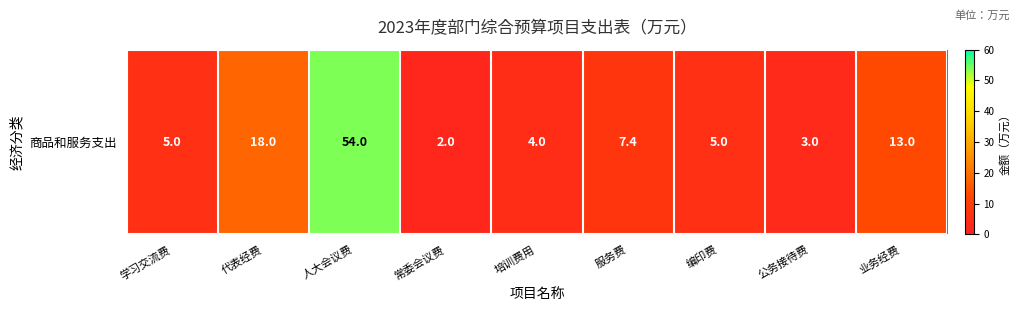

What is the average value?

12.4